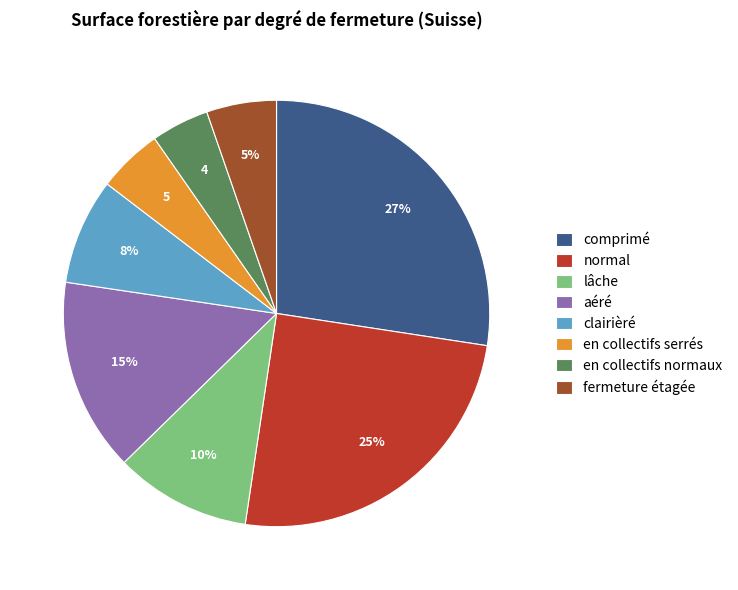

Do en collectifs serrés and lâche together represent more than half of the pie?

No